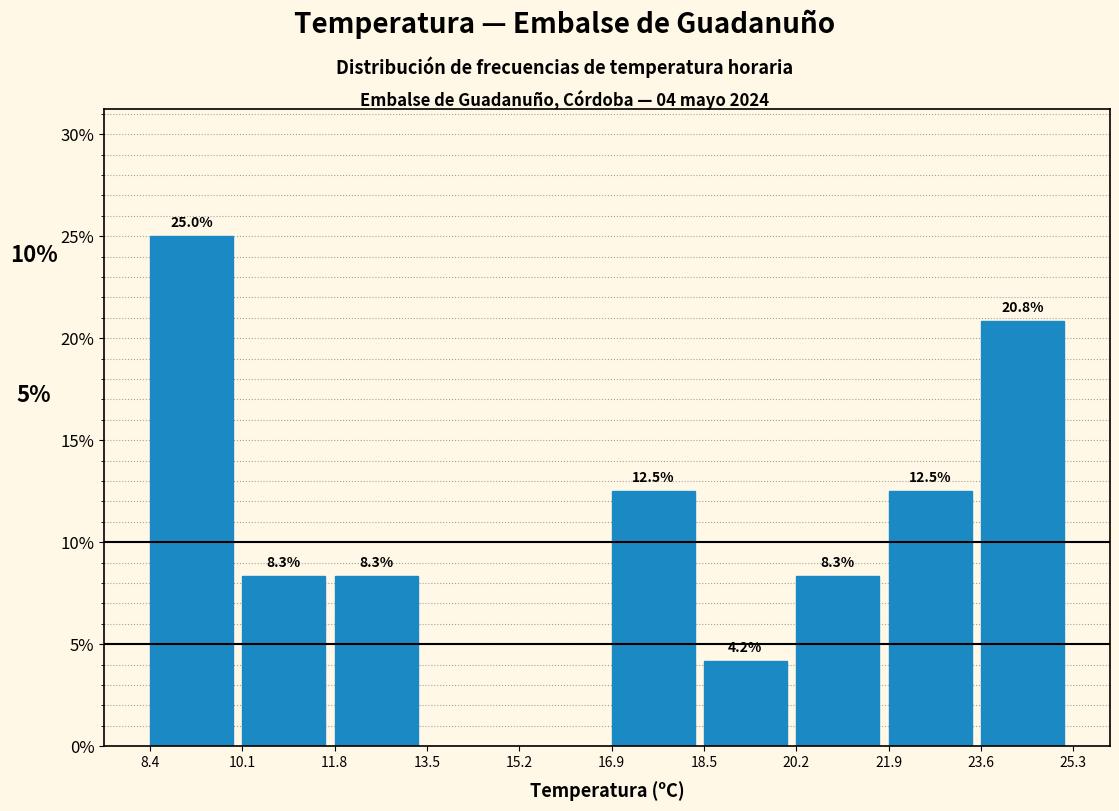

Which range on the x-axis has the tallest bar?

8.4 to 10.1